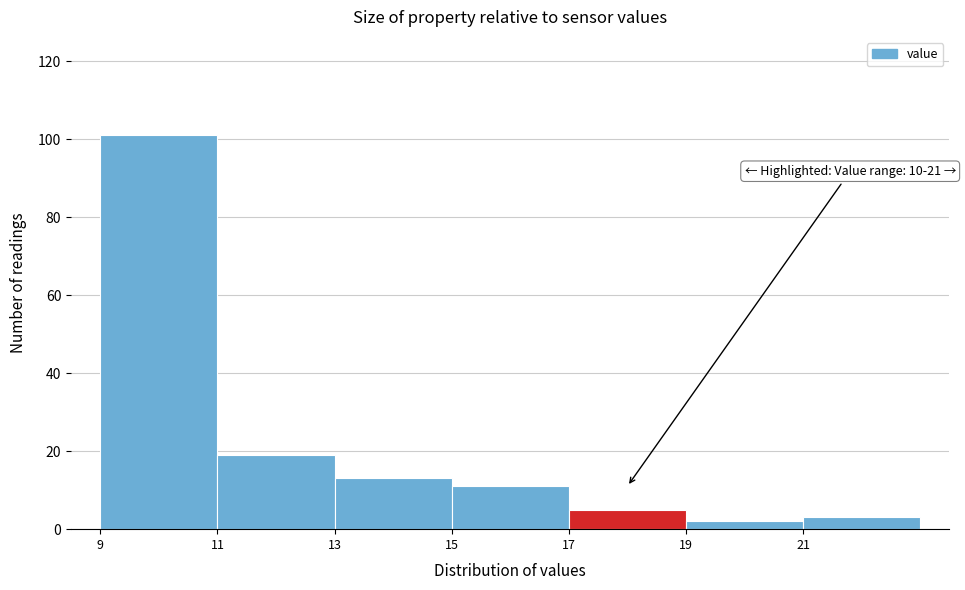

Which range on the x-axis has the tallest bar?

9 to 11